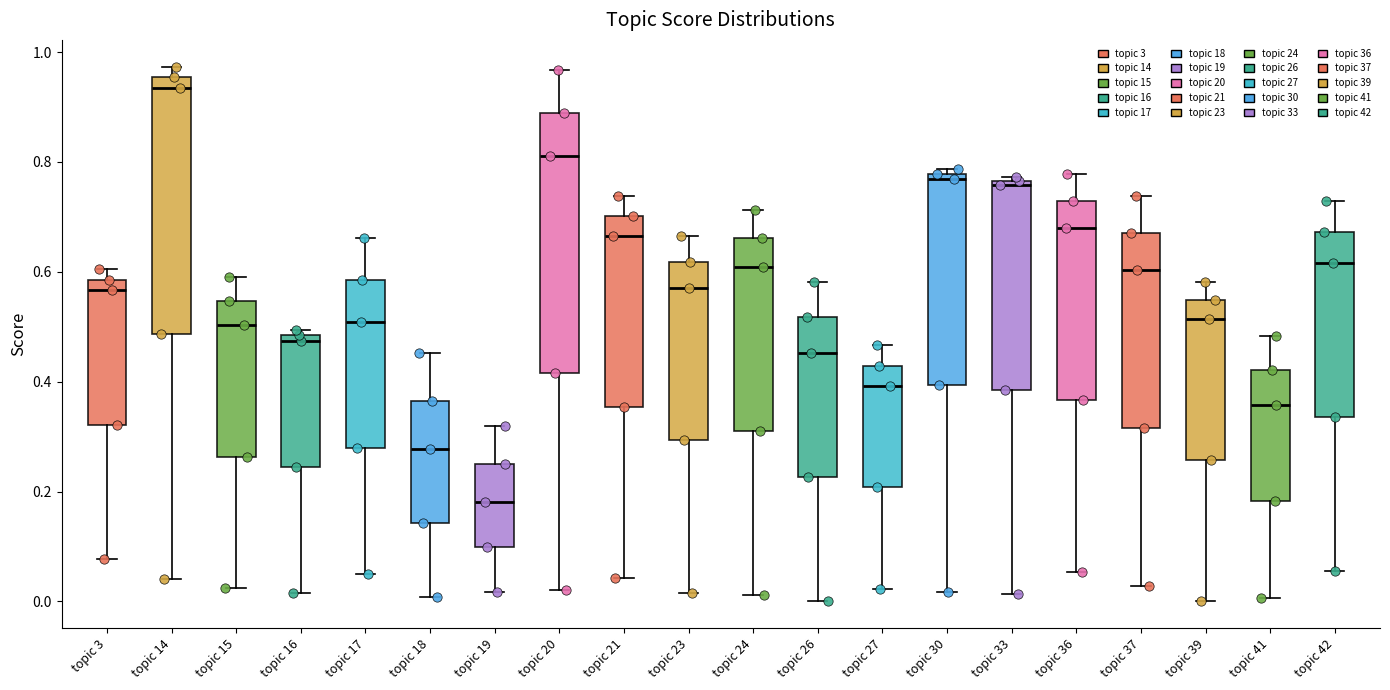

Reading left to right, transcribe this box plot: for each box, give where its median line is, the range the box spans, and where its two whiskers end, as read against the y-axis. The values are not printed on the chart, so give them approximately, as read against the axis.

topic 3: median 0.56, box 0.32 to 0.58, whiskers 0.08 to 0.60
topic 14: median 0.94, box 0.48 to 0.96, whiskers 0.04 to 0.98
topic 15: median 0.50, box 0.26 to 0.54, whiskers 0.02 to 0.60
topic 16: median 0.48 (just below the box's upper edge), box 0.24 to 0.48, whiskers 0.02 to 0.50
topic 17: median 0.50, box 0.28 to 0.58, whiskers 0.06 to 0.66
topic 18: median 0.28, box 0.14 to 0.36, whiskers 0.00 to 0.46
topic 19: median 0.18, box 0.10 to 0.26, whiskers 0.02 to 0.32
topic 20: median 0.82, box 0.42 to 0.88, whiskers 0.02 to 0.96
topic 21: median 0.66, box 0.36 to 0.70, whiskers 0.04 to 0.74
topic 23: median 0.56, box 0.30 to 0.62, whiskers 0.02 to 0.66
topic 24: median 0.60, box 0.32 to 0.66, whiskers 0.02 to 0.72
topic 26: median 0.46, box 0.22 to 0.52, whiskers 0.00 to 0.58
topic 27: median 0.40, box 0.20 to 0.42, whiskers 0.02 to 0.46
topic 30: median 0.76, box 0.40 to 0.78, whiskers 0.02 to 0.78 (just above the box's upper edge)
topic 33: median 0.76 (just below the box's upper edge), box 0.38 to 0.76, whiskers 0.02 to 0.78
topic 36: median 0.68, box 0.36 to 0.72, whiskers 0.06 to 0.78
topic 37: median 0.60, box 0.32 to 0.68, whiskers 0.02 to 0.74
topic 39: median 0.52, box 0.26 to 0.54, whiskers 0.00 to 0.58
topic 41: median 0.36, box 0.18 to 0.42, whiskers 0.00 to 0.48
topic 42: median 0.62, box 0.34 to 0.68, whiskers 0.06 to 0.72